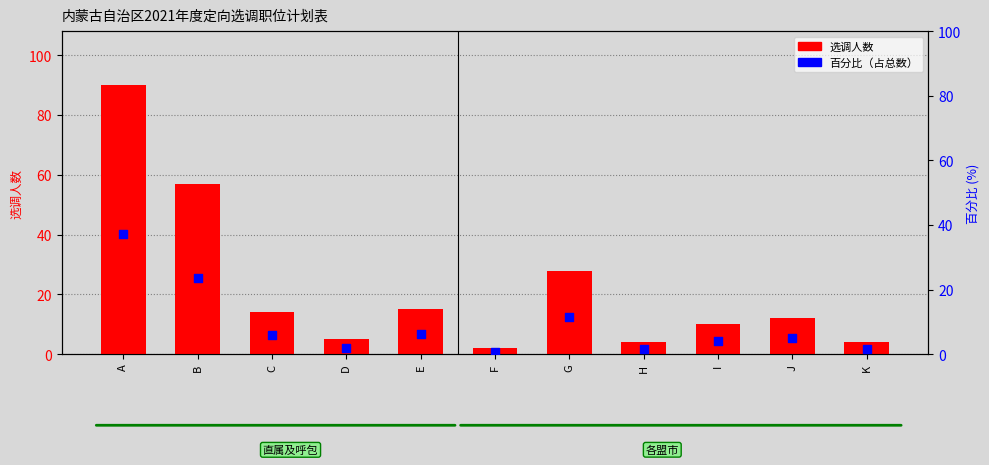

What are all the series names shown in the legend?

选调人数, 百分比（占总数）